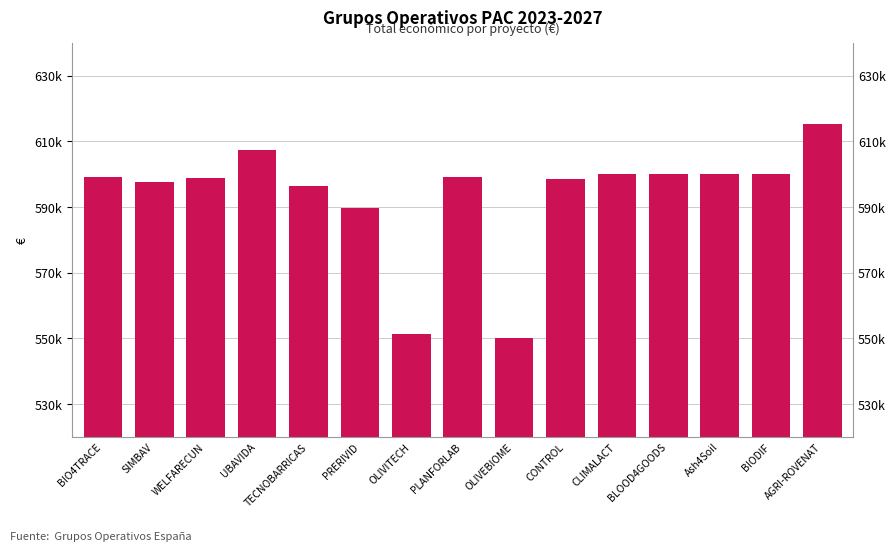

How many bars are there in total?

15